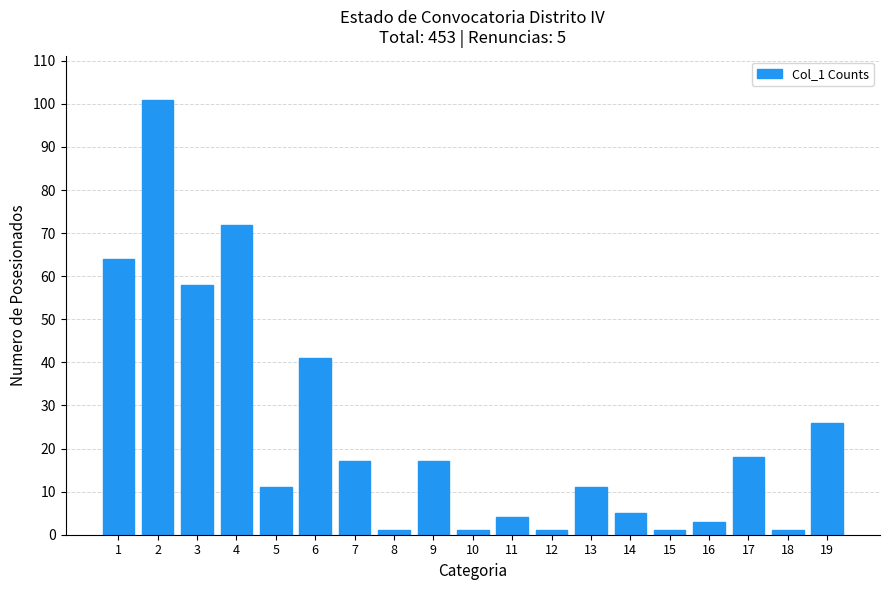

Reading right to left, transcribe all the data shown in this chart.

19=26	18=1	17=18	16=3	15=1	14=5	13=11	12=1	11=4	10=1	9=17	8=1	7=17	6=41	5=11	4=72	3=58	2=101	1=64